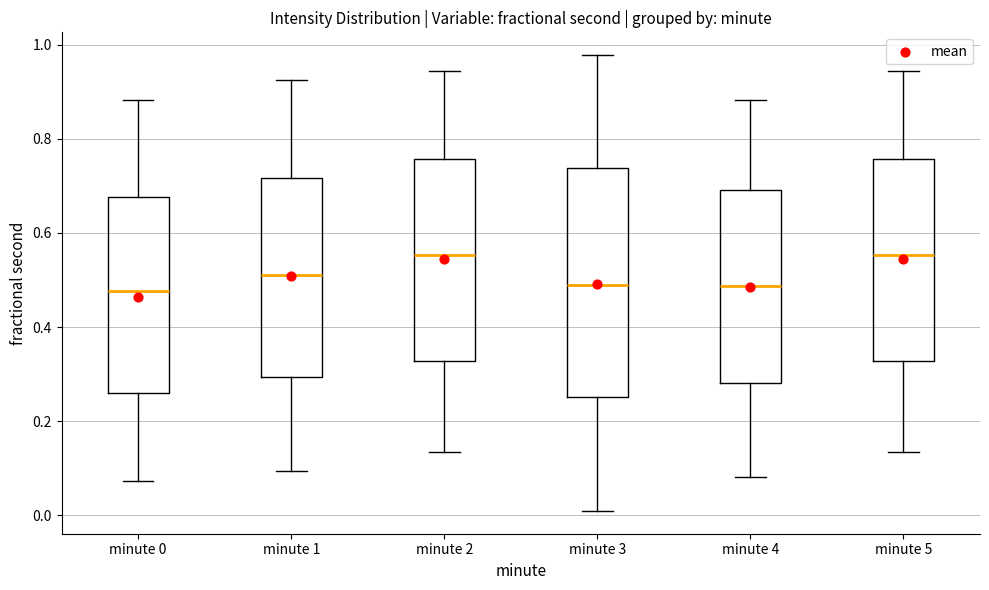

Reading left to right, read every box against the y-axis: the position of its median line, the range the box covers, and the ends of its whiskers. The values are not printed on the chart, so give them approximately, as read against the axis.

minute 0: median 0.48, box 0.26 to 0.68, whiskers 0.08 to 0.88
minute 1: median 0.52, box 0.30 to 0.72, whiskers 0.10 to 0.92
minute 2: median 0.56, box 0.32 to 0.76, whiskers 0.14 to 0.94
minute 3: median 0.48, box 0.26 to 0.74, whiskers 0.00 to 0.98
minute 4: median 0.48, box 0.28 to 0.70, whiskers 0.08 to 0.88
minute 5: median 0.56, box 0.32 to 0.76, whiskers 0.14 to 0.94